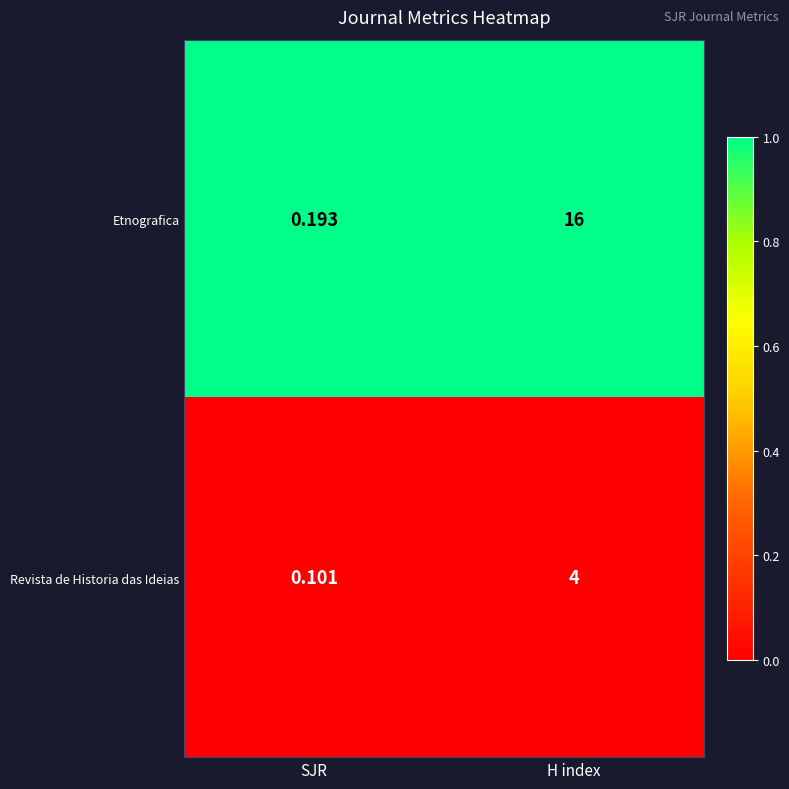

Between SJR and H index, which series saw the biggest shift?

Etnografica